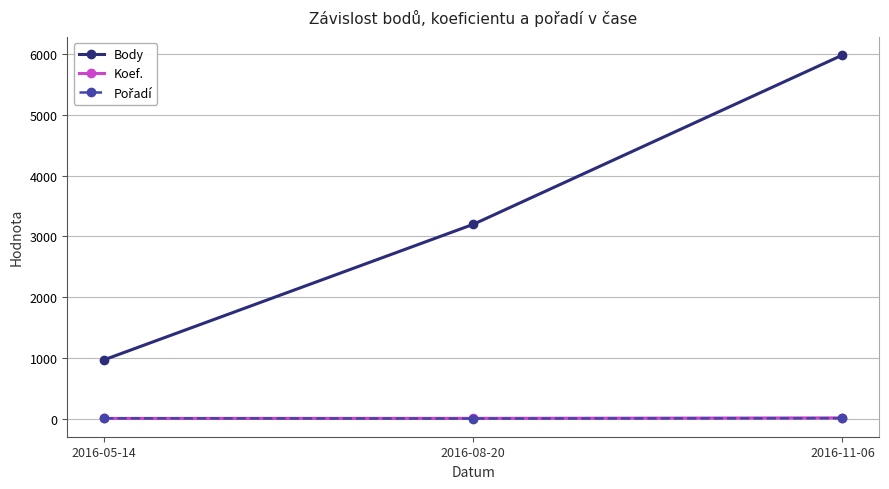

Which series has the widest spread of values?

Body